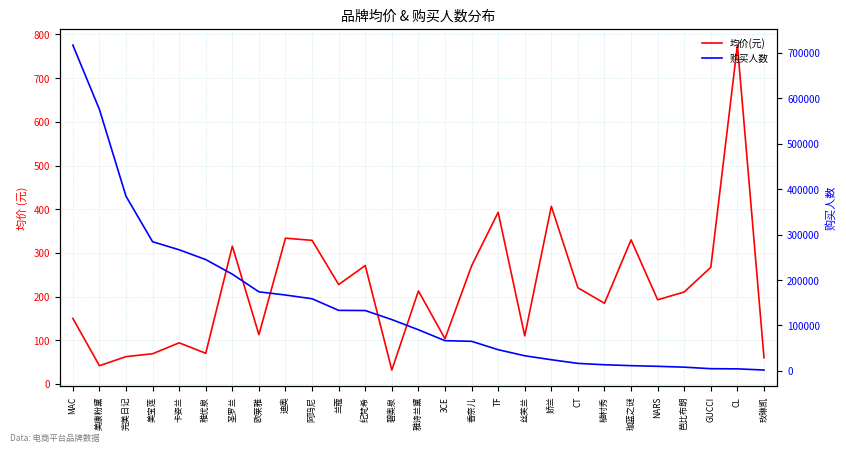

Reading left to right, extract all data points from this chart.

均价(元): 150.1	41.8	62.6	69.2	94.2	70.3	315.5	112.8	333.8	328.7	227.6	271.1	32.0	212.9	103.6	270.3	393.0	110.1	406.7	220.1	184.8	329.9	192.6	210.6	267.1	775.6	60.0
购买人数: 717443.0	575684.0	384493.0	284289.0	266555.0	244987.0	212816.0	173924.0	166925.0	158684.0	133127.0	132741.0	112807.0	90389.0	66391.0	64952.0	46494.0	33094.0	24387.0	16342.0	13349.0	11337.0	9874.0	8017.0	4672.0	4257.0	1701.0